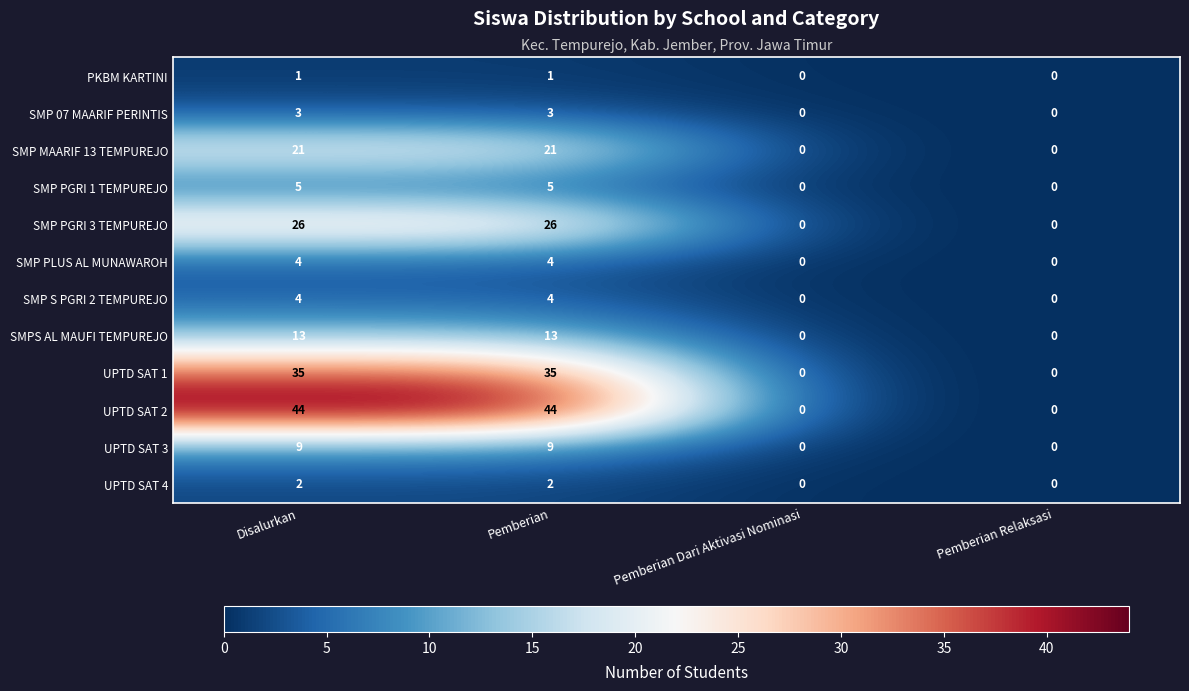

The SMP MAARIF 13 TEMPUREJO series shows -10 at Pemberian Dari Aktivasi Nominasi. True or false?

False